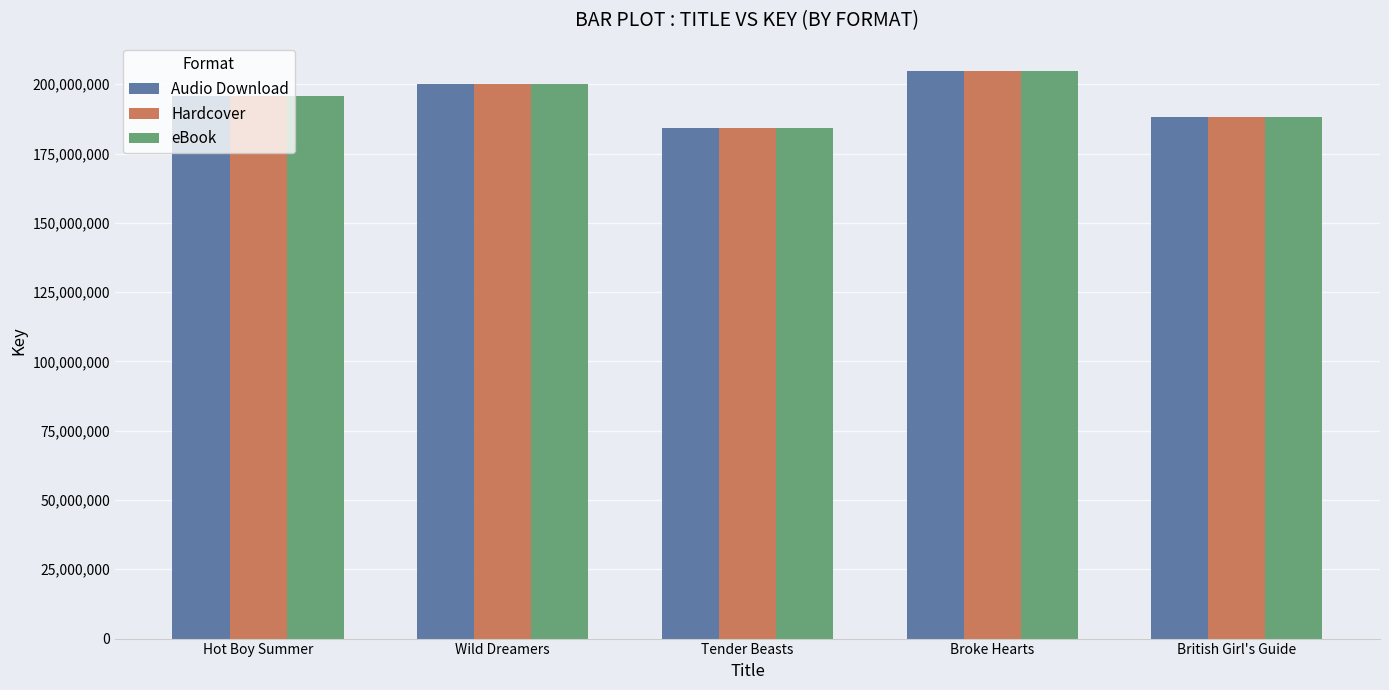

What is the lowest value of the Hardcover series?

184111506